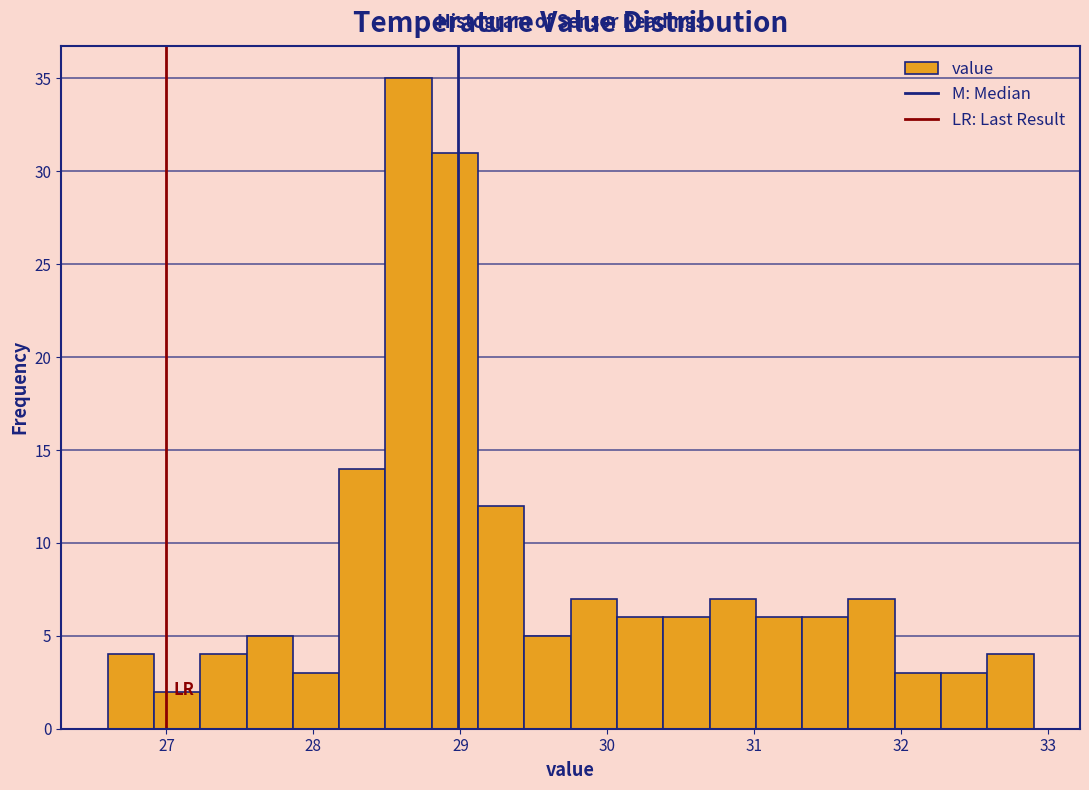

Read against the x-axis, roughly where is the centre of the tallest bar?

28.6